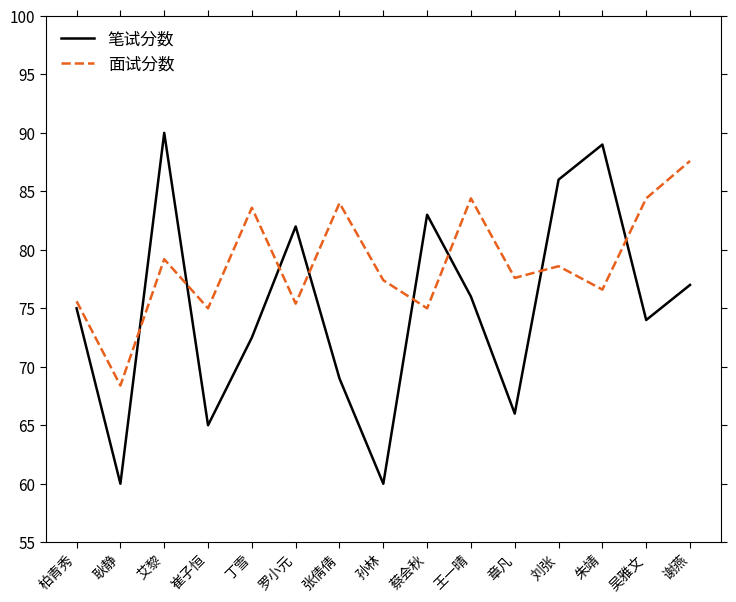

Which series has the largest total across all categories?

面试分数